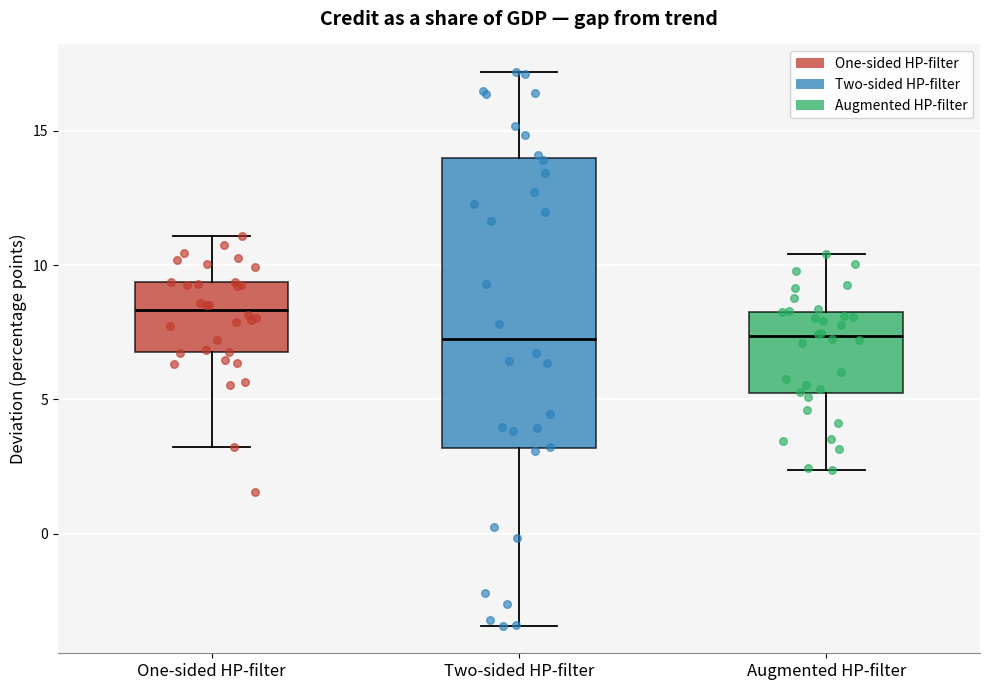

Reading left to right, transcribe this box plot: for each box, give where its median line is, the range the box spans, and where its two whiskers end, as read against the y-axis. The values are not printed on the chart, so give them approximately, as read against the axis.

One-sided HP-filter: median 8.5, box 7.0 to 9.5, whiskers 3.0 to 11.0
Two-sided HP-filter: median 7.5, box 3.0 to 14.0, whiskers -3.5 to 17.0
Augmented HP-filter: median 7.5, box 5.0 to 8.5, whiskers 2.5 to 10.5